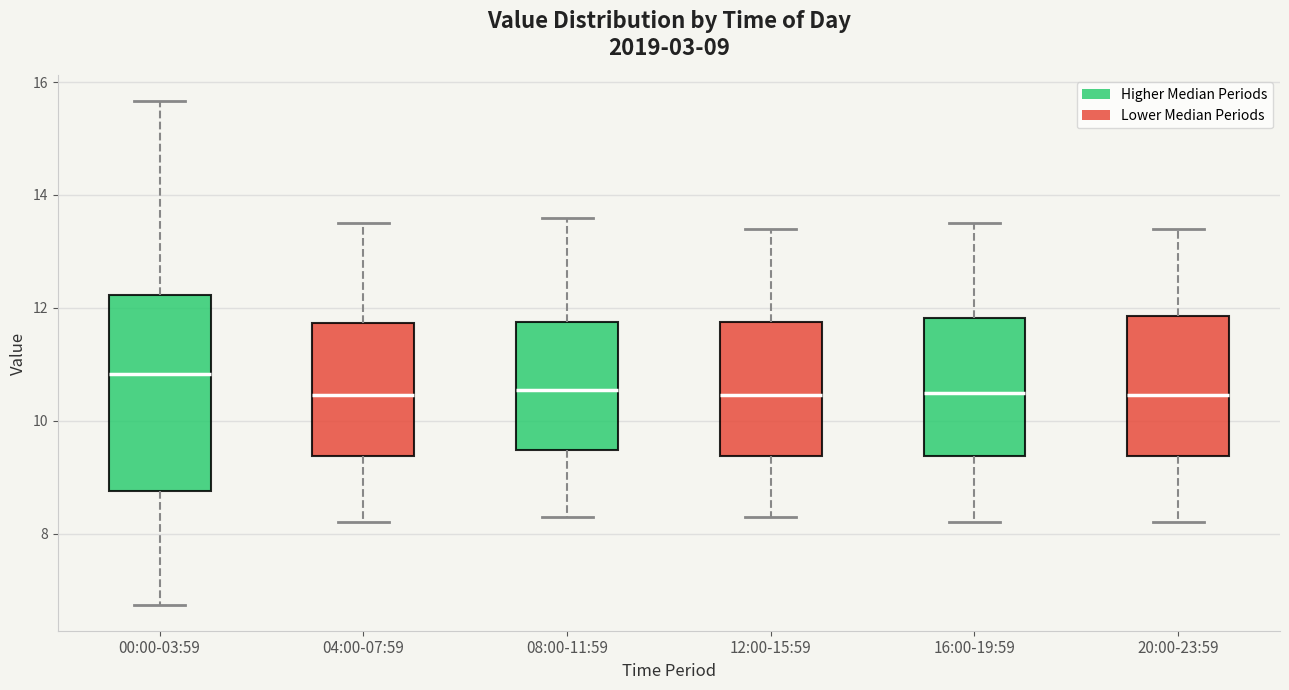

Which box is the tallest, from its lower edge to its upper edge?

00:00-03:59